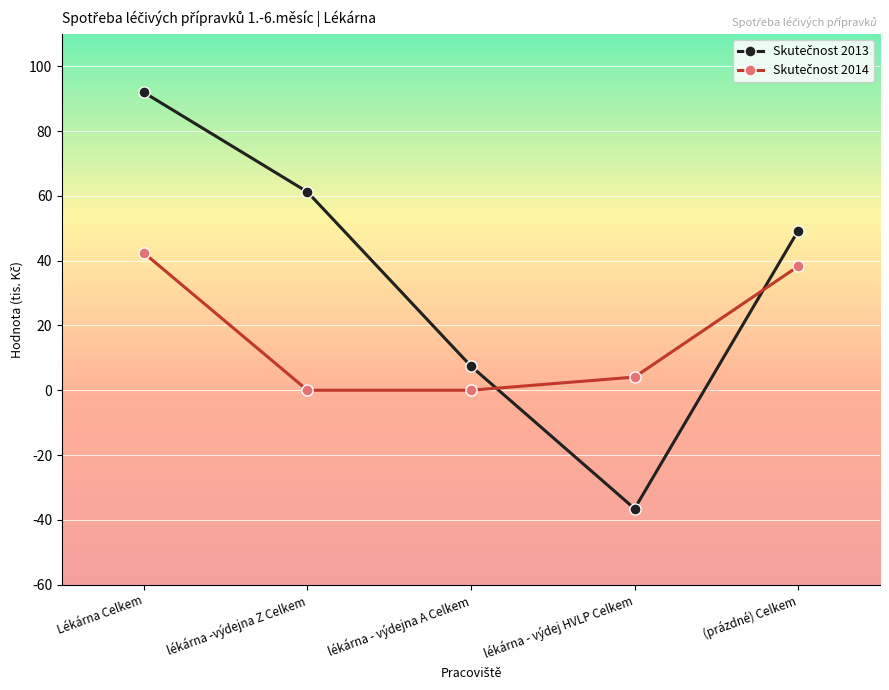

How many series are shown in this chart?

2